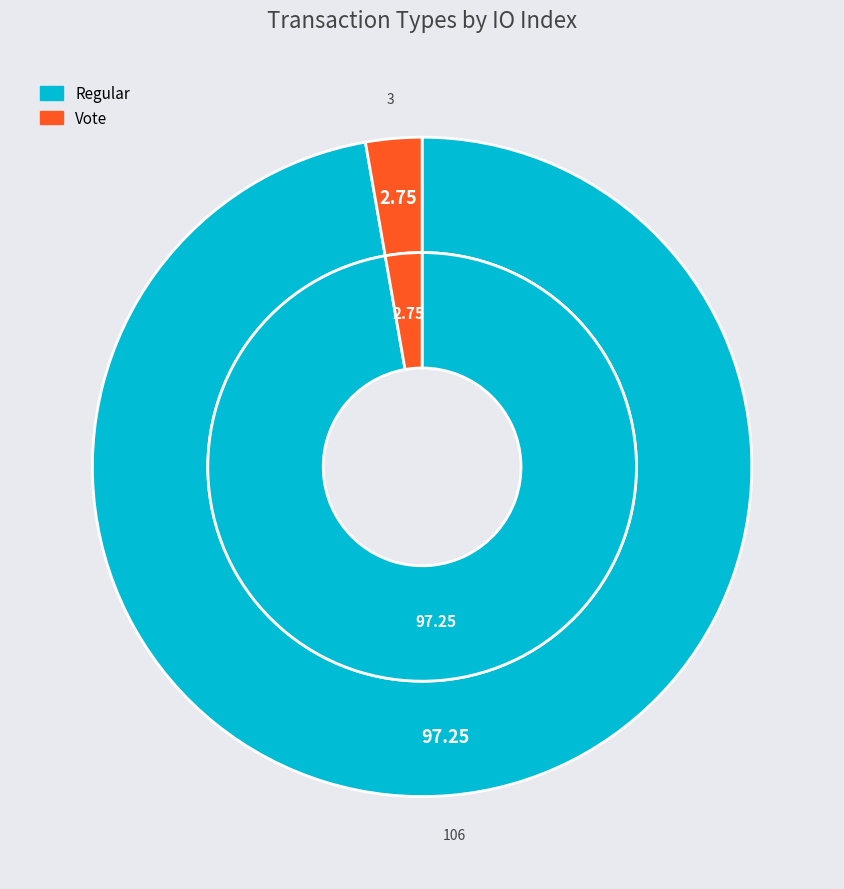

Which category accounts for the majority?

Regular (io_index=106)